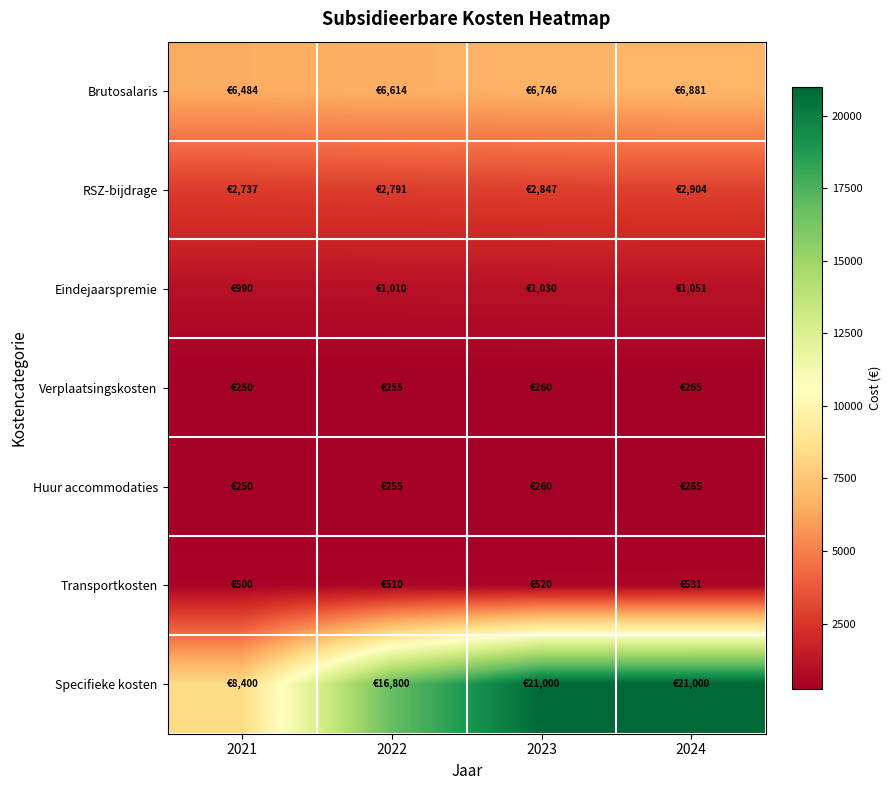

Which series has the largest range (max minus min)?

Specifieke kosten